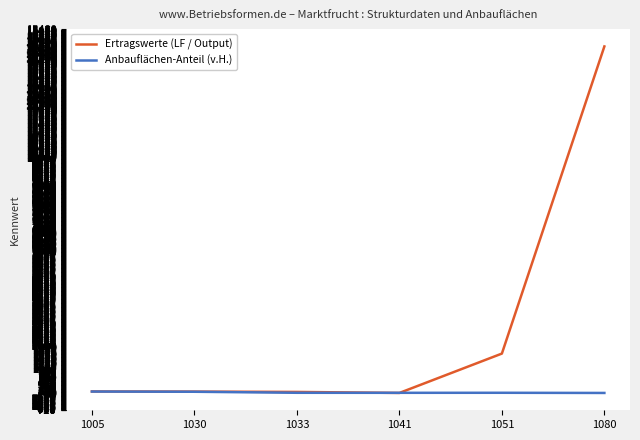

At which label does Ertragswerte (LF / Output) first exceed 63?

1005